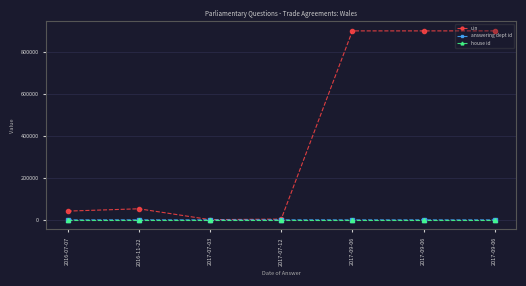

What is the value of the house id point at the 4th from the left?

1